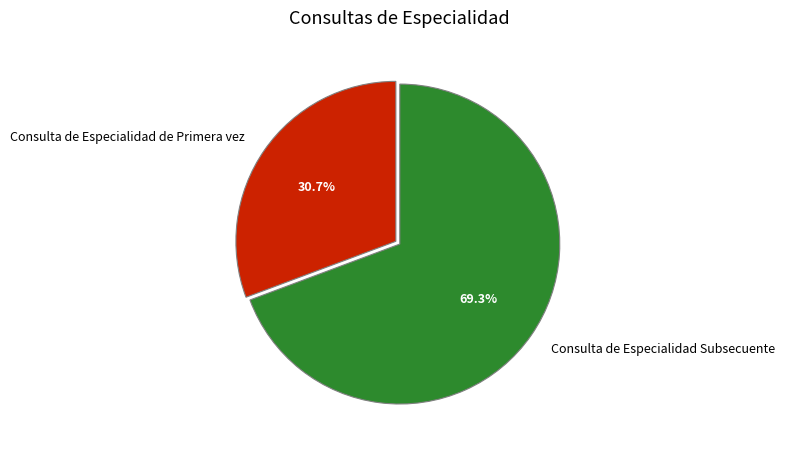

To the nearest percent, what is the difference between the Consulta de Especialidad Subsecuente and Consulta de Especialidad de Primera vez slice percentages?

39%